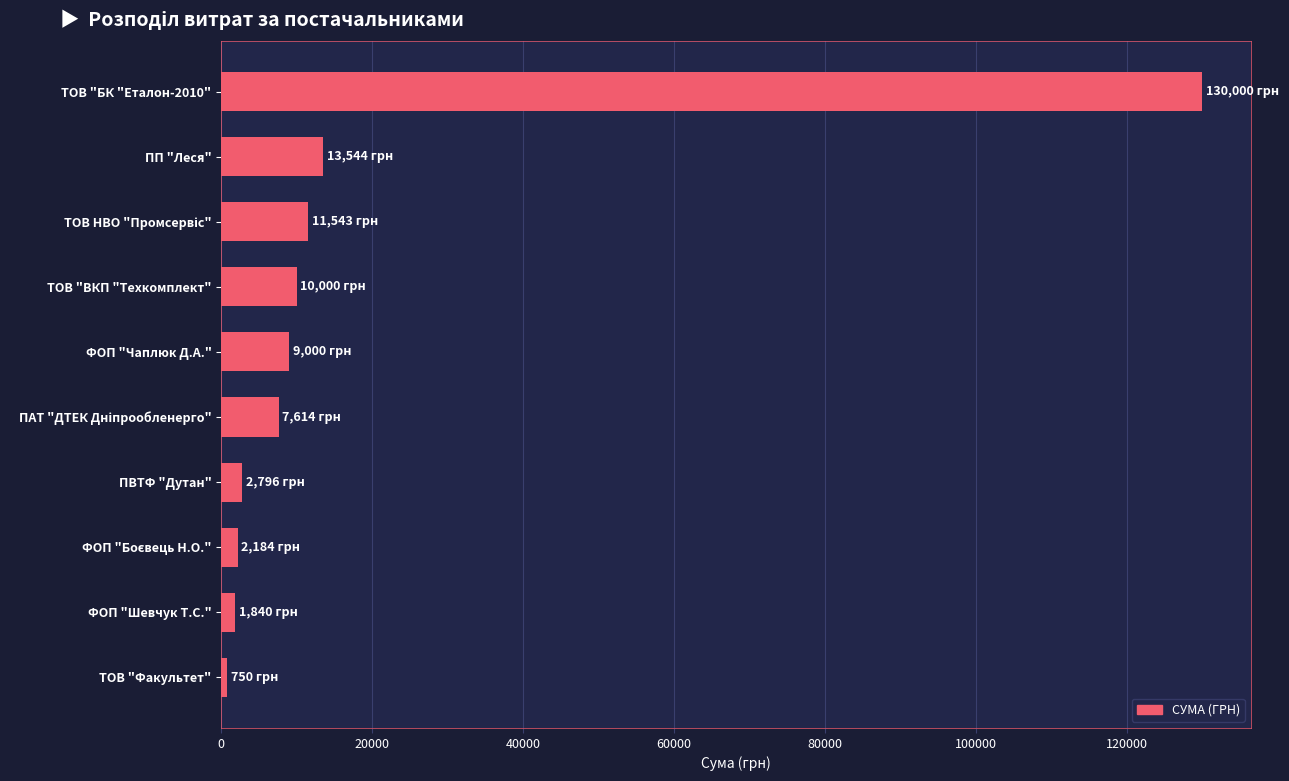

Which category has the highest value across all series?

ТОВ "БК "Еталон-2010"